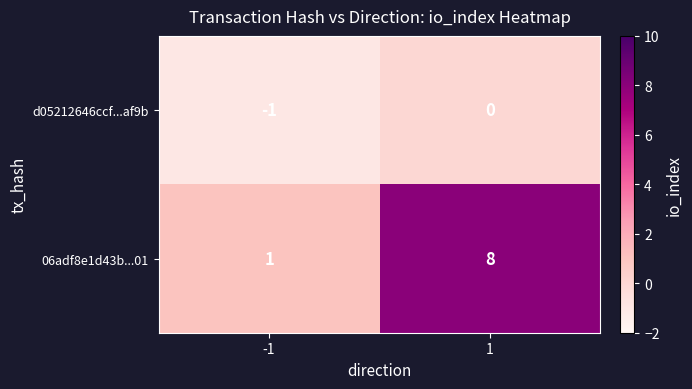

What is the smallest value displayed?

-1